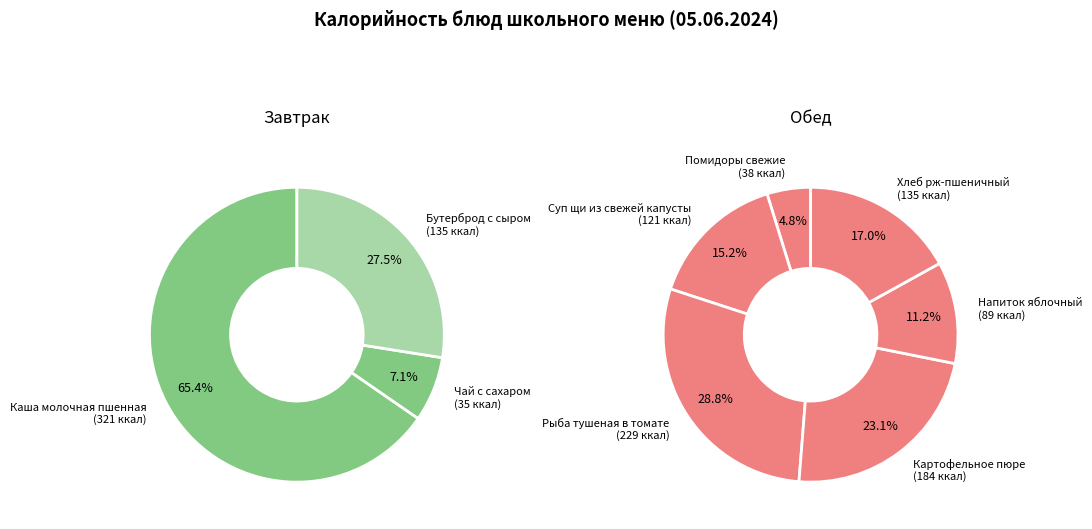

True or false: Картофельное пюре accounts for 25% of the total.

False